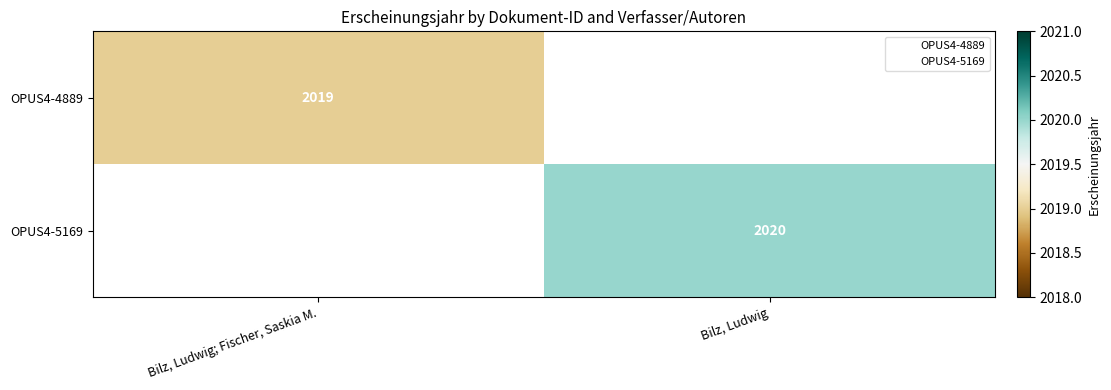

True or false: OPUS4-5169 has a value of 2020 at Bilz, Ludwig.

True